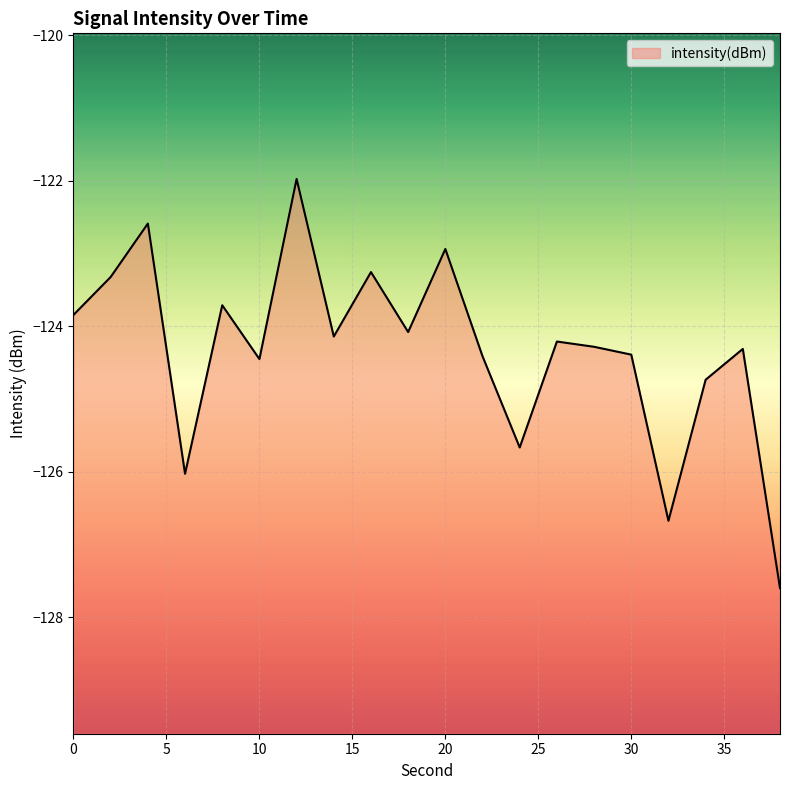

What is the approximate value at 18?

-124.1